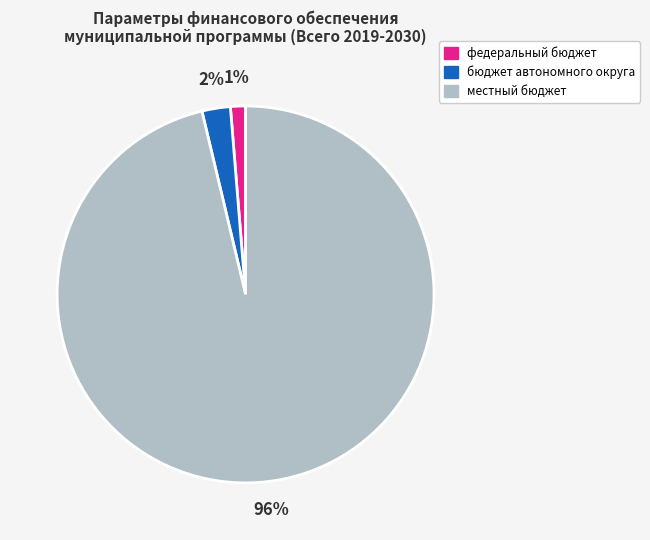

To the nearest percent, what is the combined percentage of местный бюджет and бюджет автономного округа?

99%